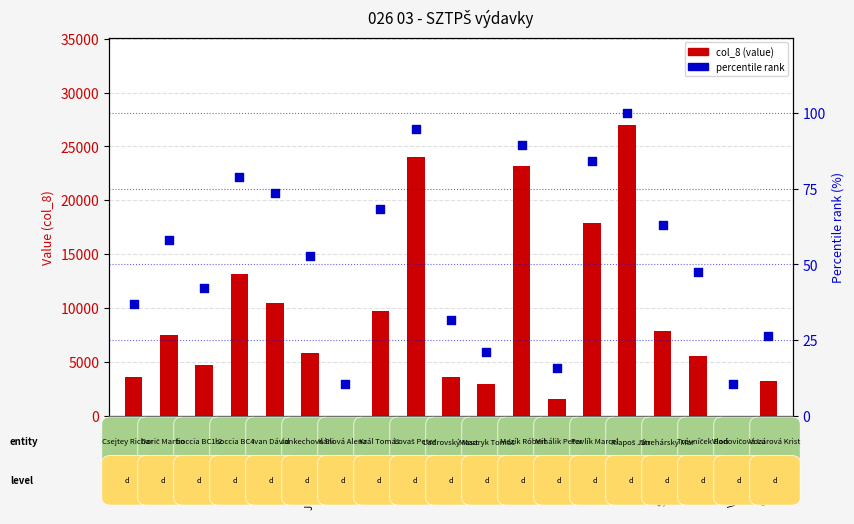

Which series has the largest total across all categories?

col_8 (value)